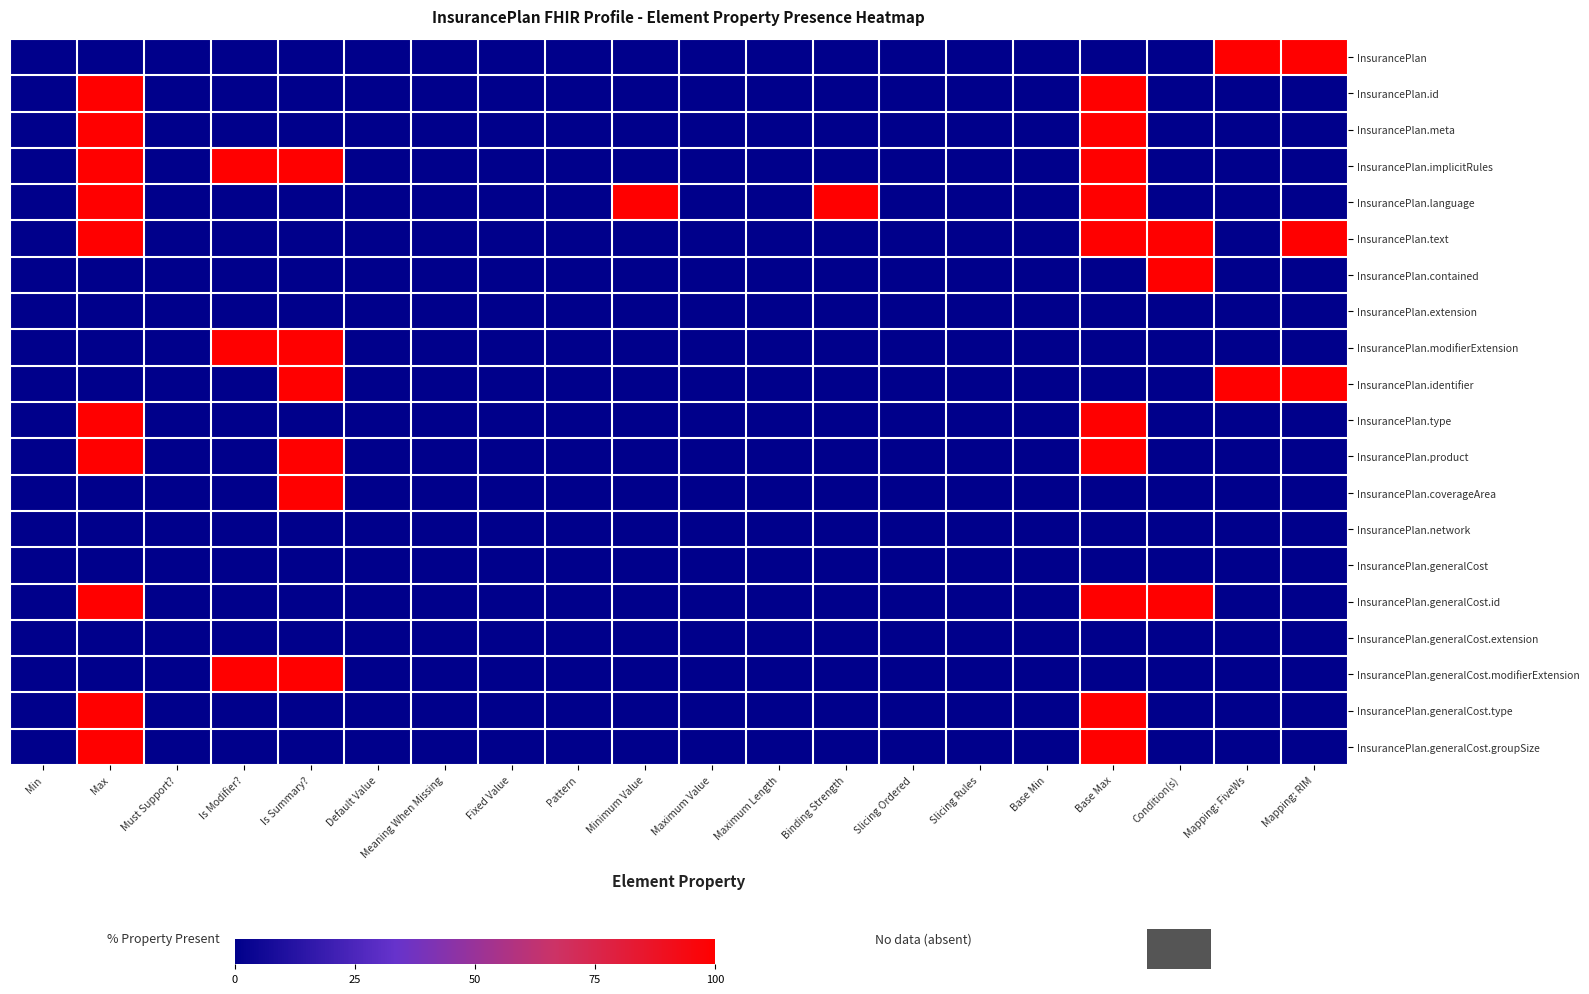

Which series changed the most between Is Summary? and Condition(s)?

InsurancePlan.implicitRules